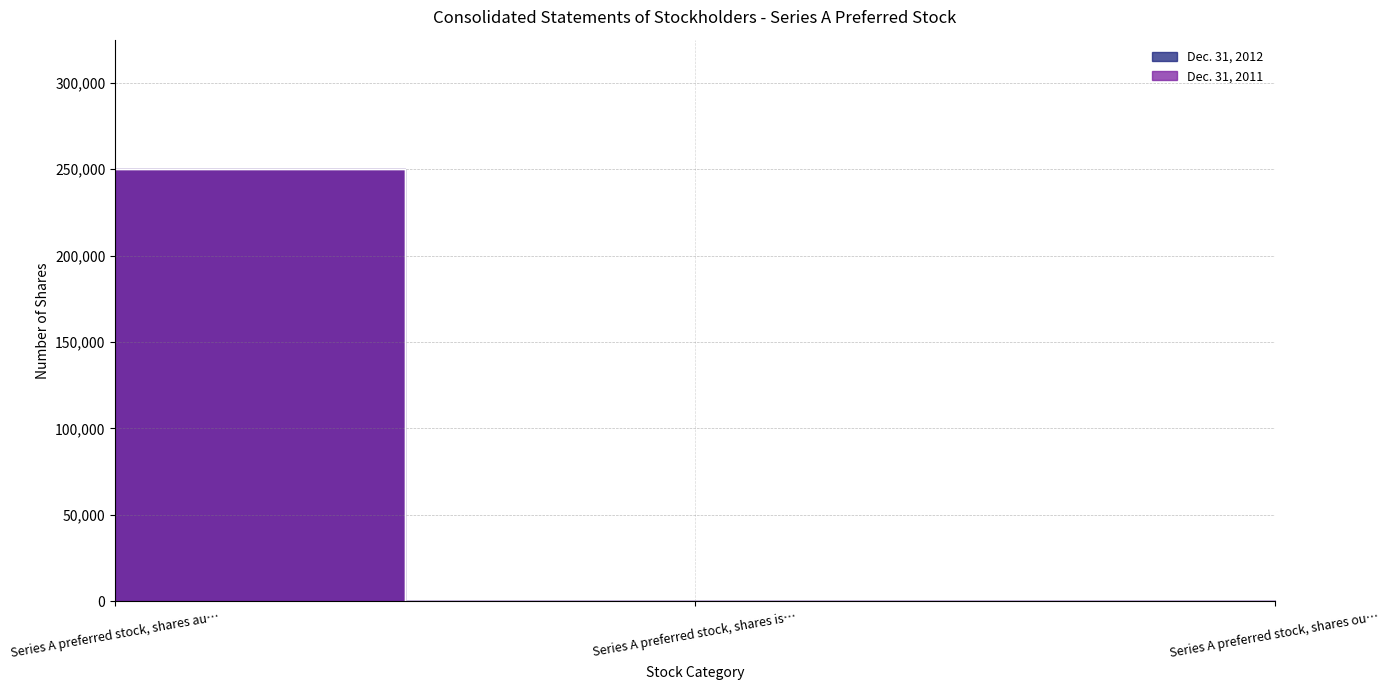

How many distinct data groups are displayed?

2